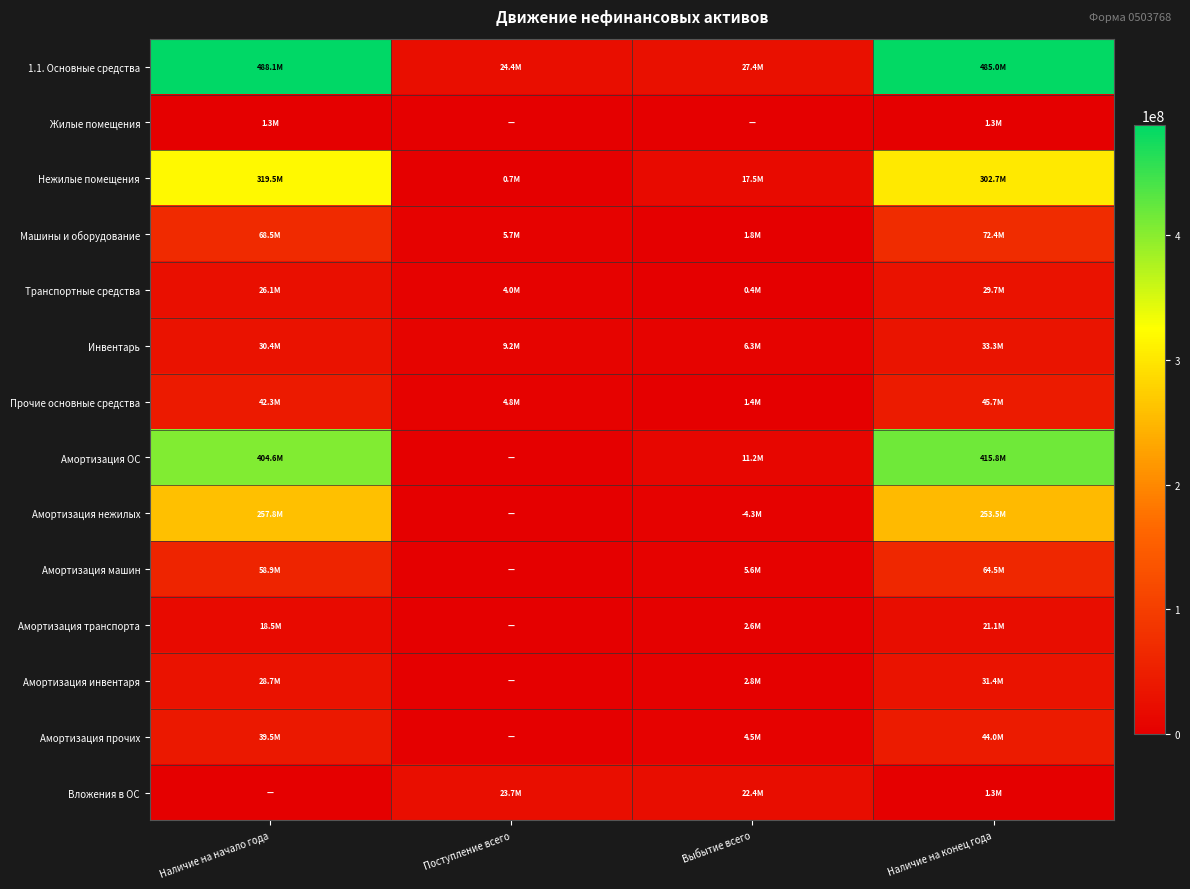

Reading left to right, extract all data points from this chart.

1.1. Основные средства: Наличие на начало года=488092136.3	Поступление всего=24353749.5	Выбытие всего=27440834.5	Наличие на конец года=485005051.4
Жилые помещения: Наличие на начало года=1316310.0	Поступление всего=0.0	Выбытие всего=0.0	Наличие на конец года=1316310.0
Нежилые помещения: Наличие на начало года=319486591.2	Поступление всего=700001.0	Выбытие всего=17492863.3	Наличие на конец года=302693728.9
Машины и оборудование: Наличие на начало года=68532716.8	Поступление всего=5672878.0	Выбытие всего=1838301.2	Наличие на конец года=72367293.6
Транспортные средства: Наличие на начало года=26060942.9	Поступление всего=4011255.0	Выбытие всего=401461.4	Наличие на конец года=29670736.5
Инвентарь: Наличие на начало года=30358856.3	Поступление всего=9210090.2	Выбытие всего=6289605.4	Наличие на конец года=33279341.1
Прочие основные средства: Наличие на начало года=42336719.0	Поступление всего=4759525.3	Выбытие всего=1418603.1	Наличие на конец года=45677641.2
Амортизация ОС: Наличие на начало года=404574389.0	Поступление всего=0.0	Выбытие всего=11217328.4	Наличие на конец года=415791717.5
Амортизация нежилых: Наличие на начало года=257765665.9	Поступление всего=0.0	Выбытие всего=4281149.4	Наличие на конец года=253484516.6
Амортизация машин: Наличие на начало года=58908092.6	Поступление всего=0.0	Выбытие всего=5583796.1	Наличие на конец года=64491888.7
Амортизация транспорта: Наличие на начало года=18463449.5	Поступление всего=0.0	Выбытие всего=2590827.7	Наличие на конец года=21054277.2
Амортизация инвентаря: Наличие на начало года=28658062.7	Поступление всего=0.0	Выбытие всего=2790301.6	Наличие на конец года=31448364.2
Амортизация прочих: Наличие на начало года=39462808.4	Поступление всего=0.0	Выбытие всего=4533552.4	Наличие на конец года=43996360.8
Вложения в ОС: Наличие на начало года=0.0	Поступление всего=23685520.0	Выбытие всего=22433841.7	Наличие на конец года=1251678.3